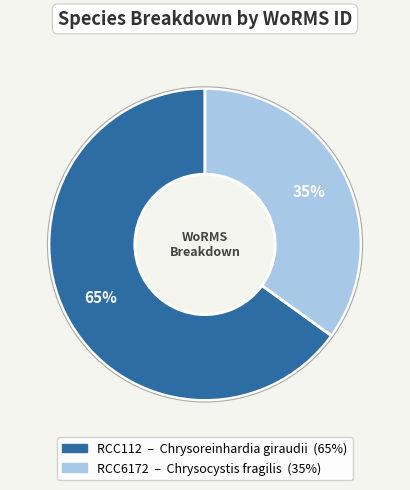

What is the largest slice in the pie chart?

RCC112